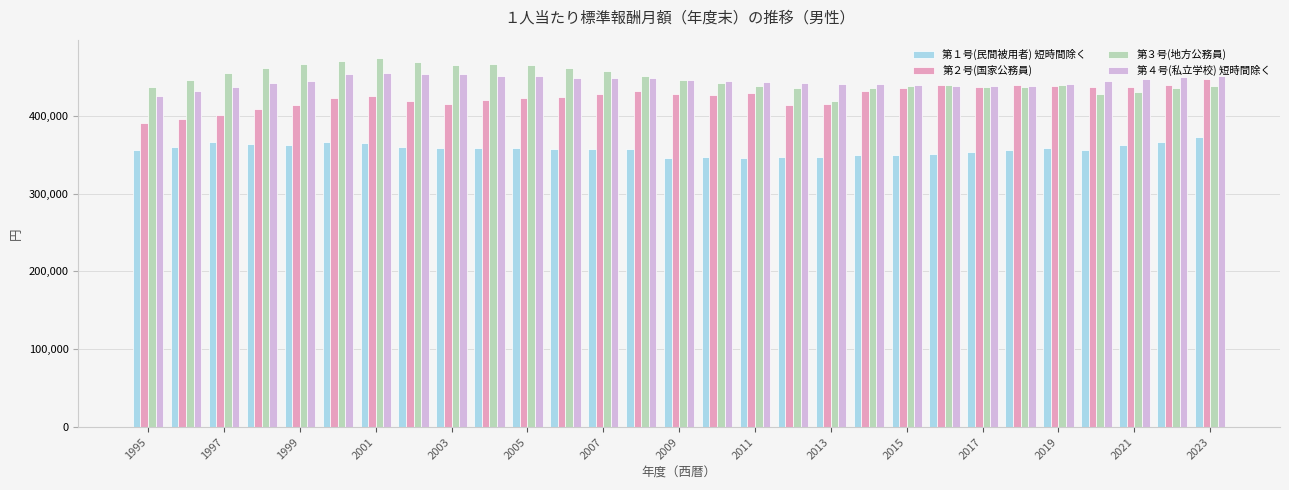

What is the difference between the maximum and minimum values in the 第４号(私立学校) 短時間除く series?

29110